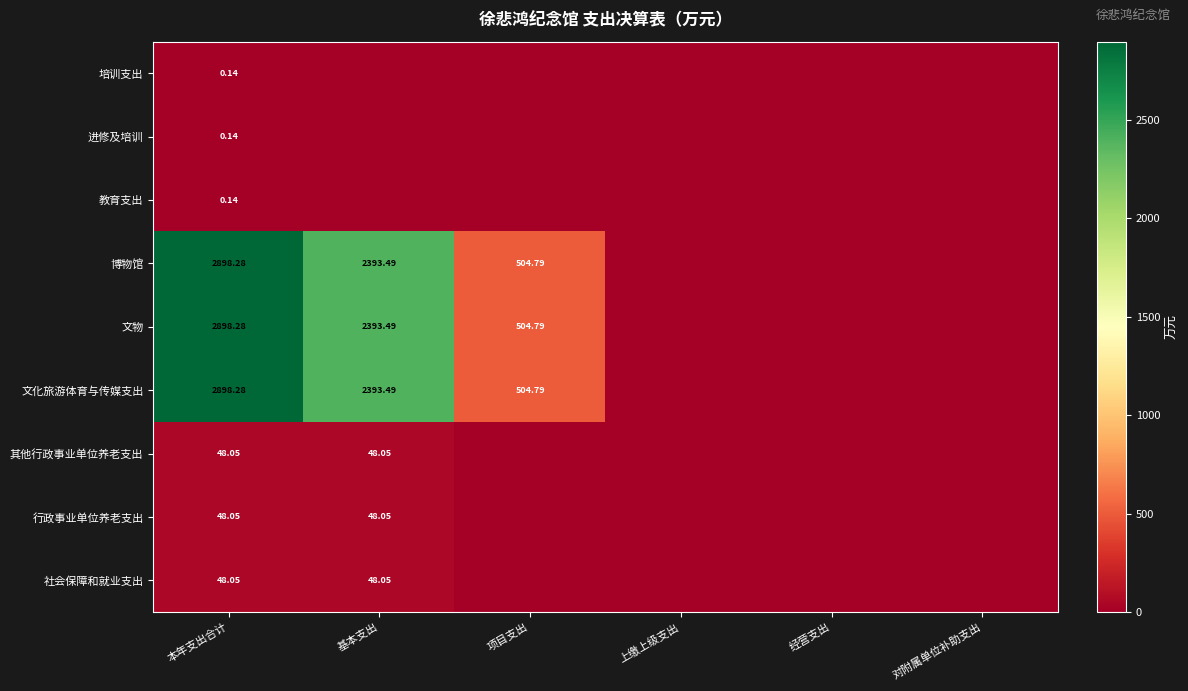

Is the value of 进修及培训 at 本年支出合计 greater than the value of 行政事业单位养老支出 at 本年支出合计?

No